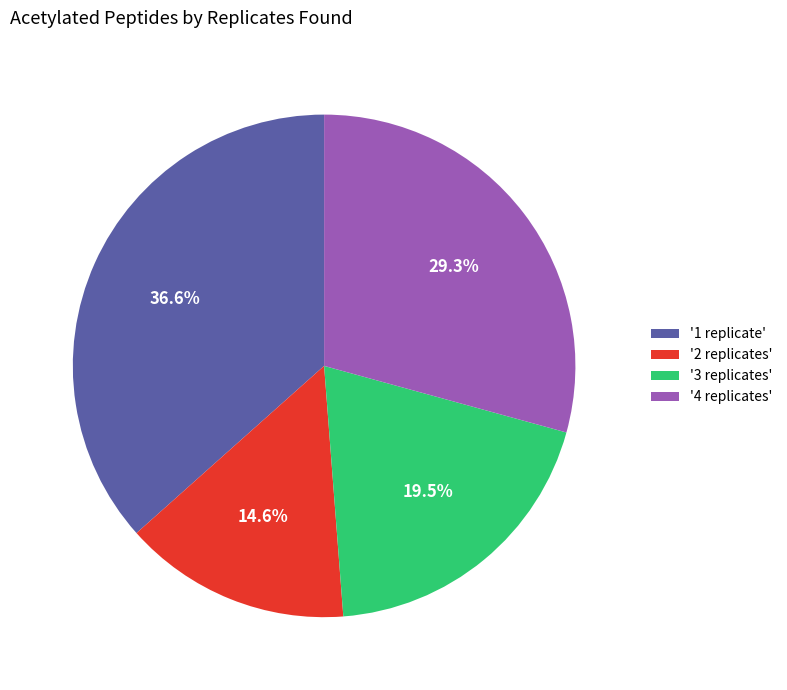

What is the largest slice in the pie chart?

'1 replicate'